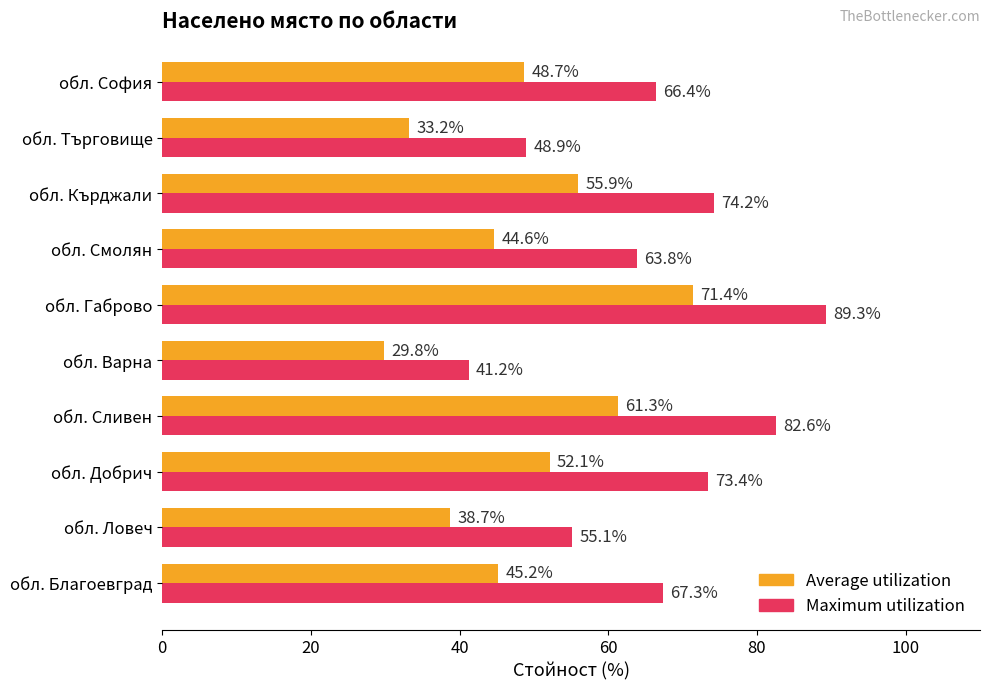

What is the difference between the second highest and minimum values in the Maximum utilization series?

41.4